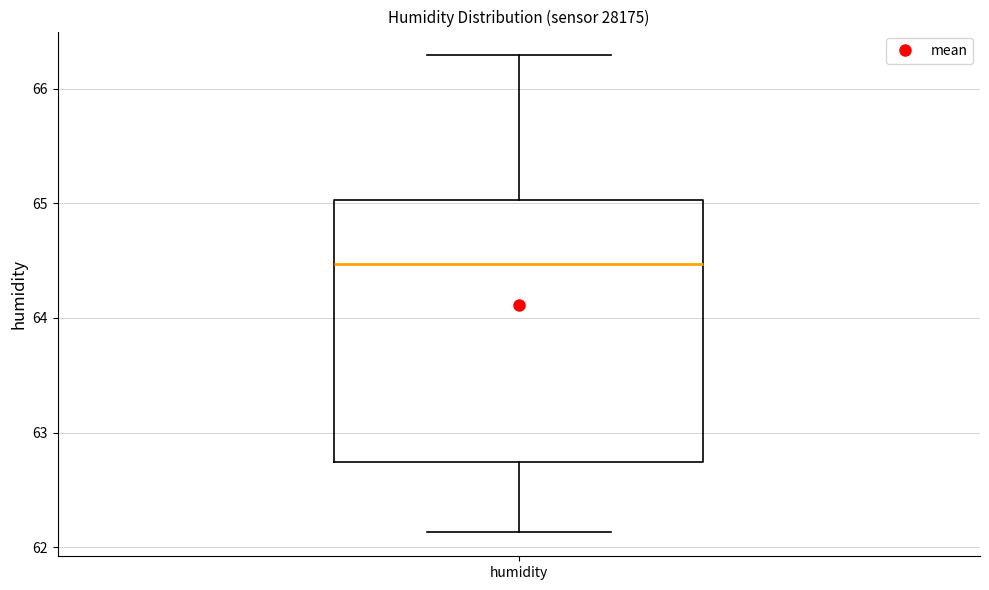

Transcribe this box plot: give where the median line is, the range the box spans, and where the two whiskers end, as read against the y-axis. The values are not printed on the chart, so give them approximately, as read against the axis.

median 64.5, box 62.7 to 65.0, whiskers 62.1 to 66.3